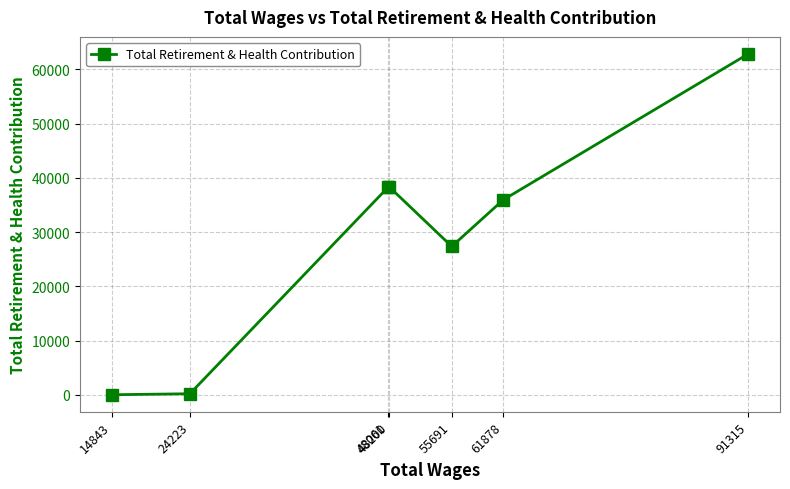

Between 48061 and 91315, which is larger?

91315